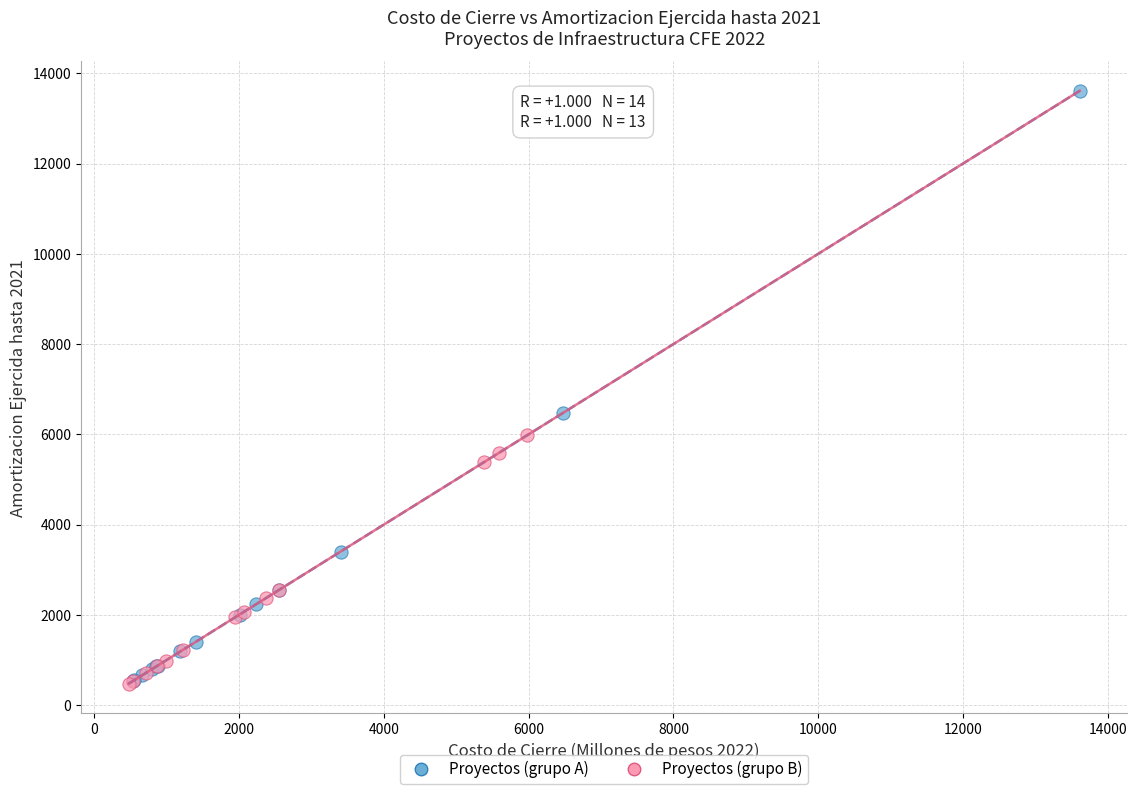

Which series reaches the maximum Y coordinate?

Proyectos (grupo A)